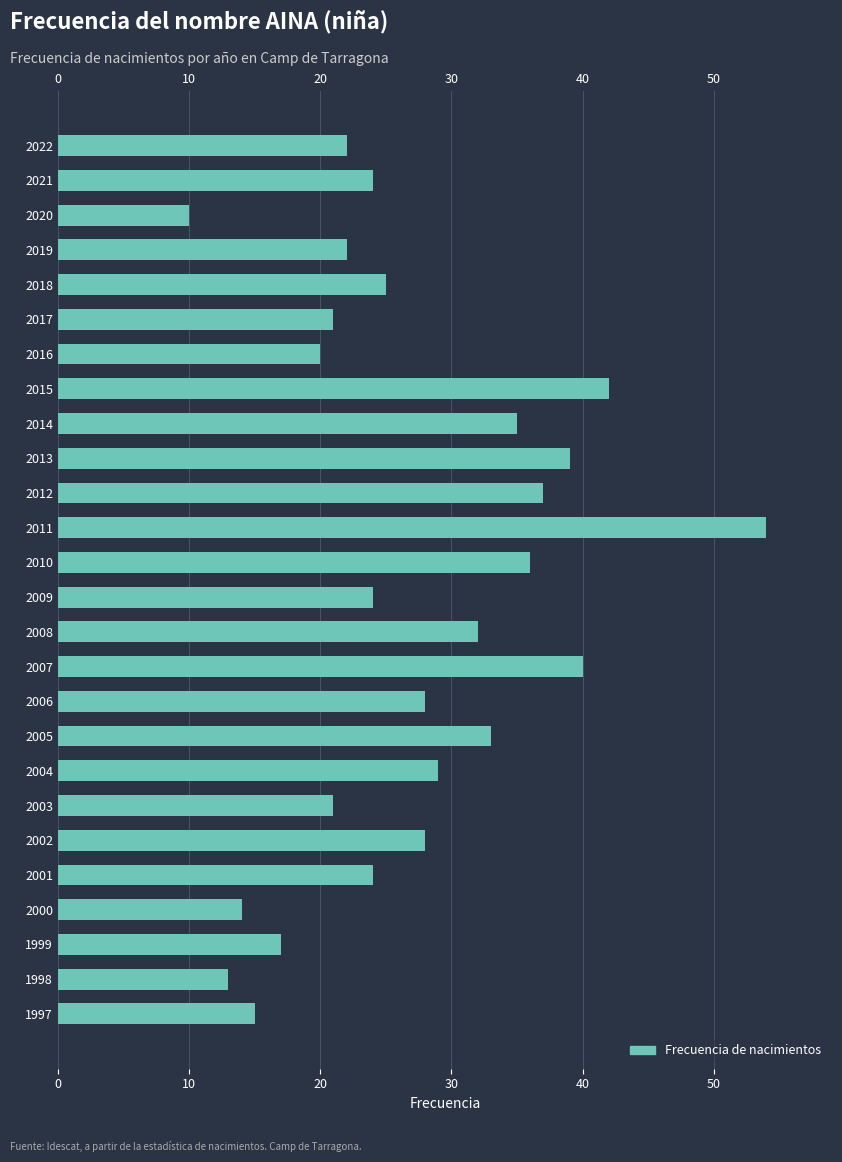

Reading left to right, transcribe all the data shown in this chart.

22	24	10	22	25	21	20	42	35	39	37	54	36	24	32	40	28	33	29	21	28	24	14	17	13	15